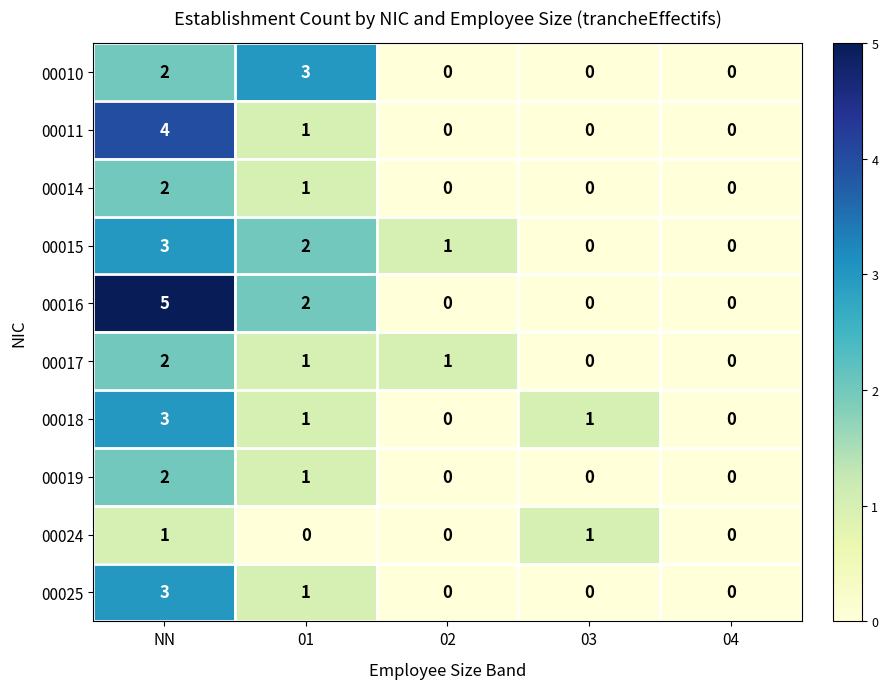

Is the value of 00010 at 01 greater than the value of 00017 at 04?

Yes